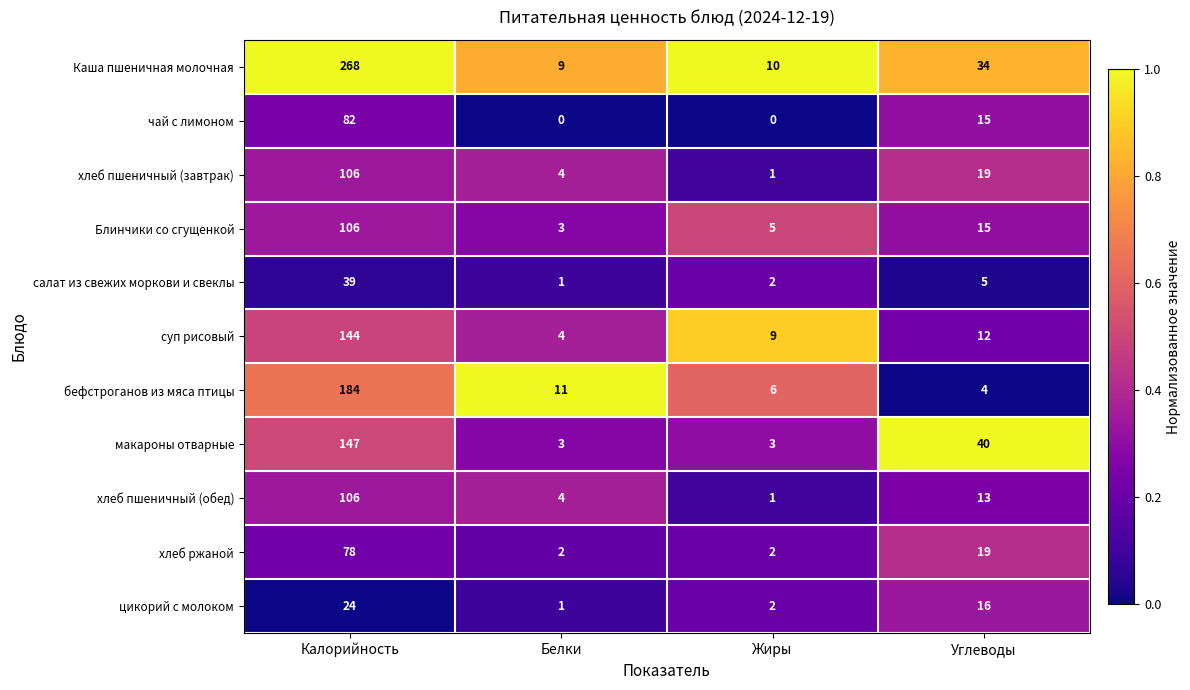

What is the maximum value shown in the chart?

268